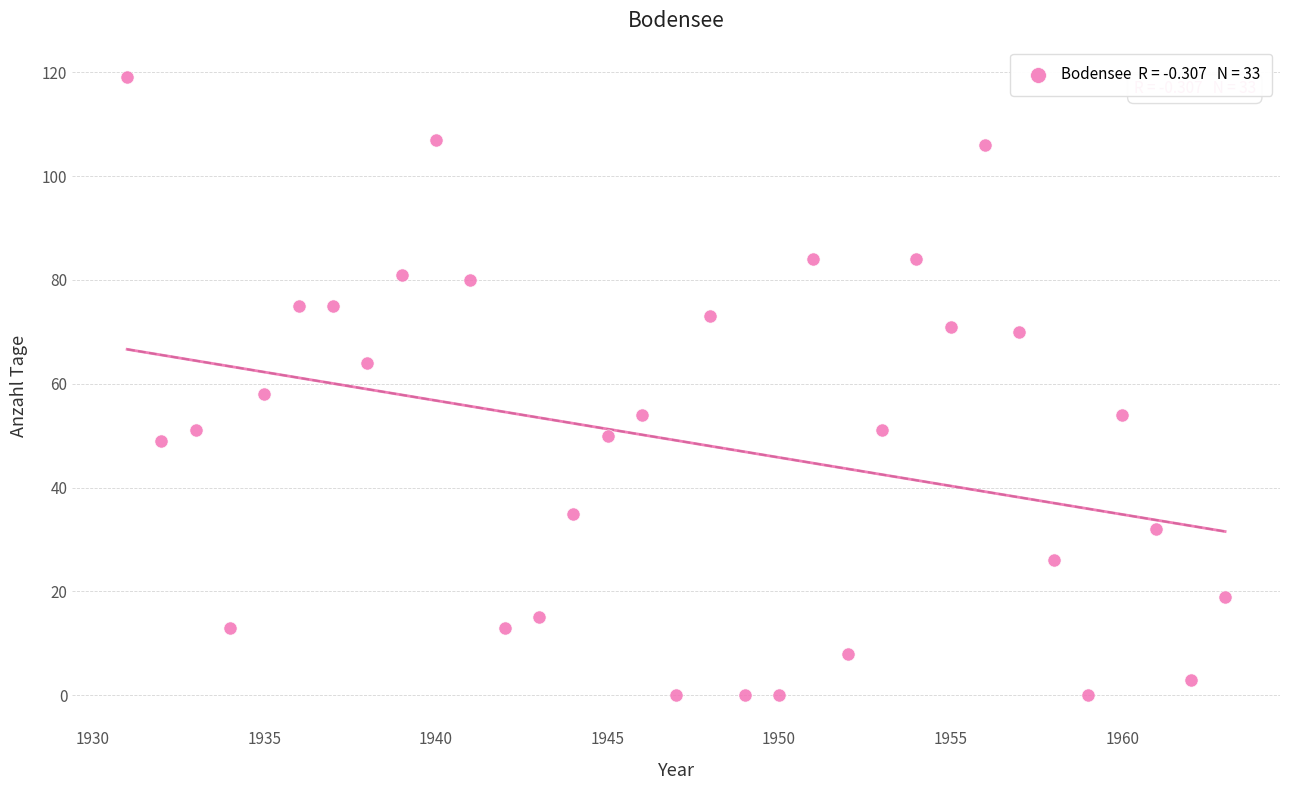

What is the range of Y values (max minus min)?

119